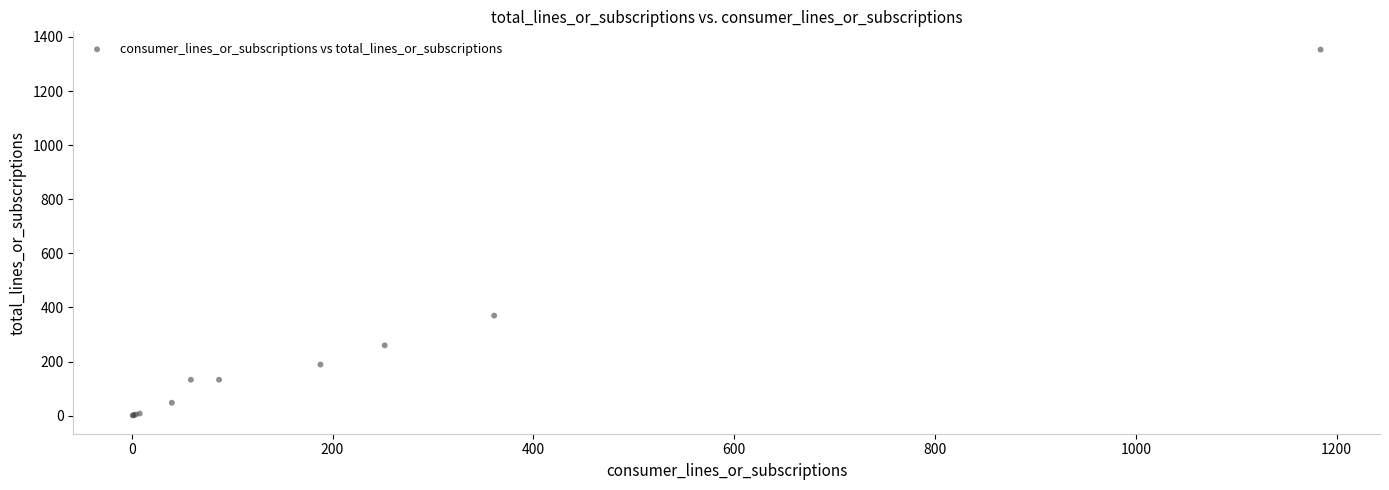

What Y value in the scatter plot is closest to 677?

370